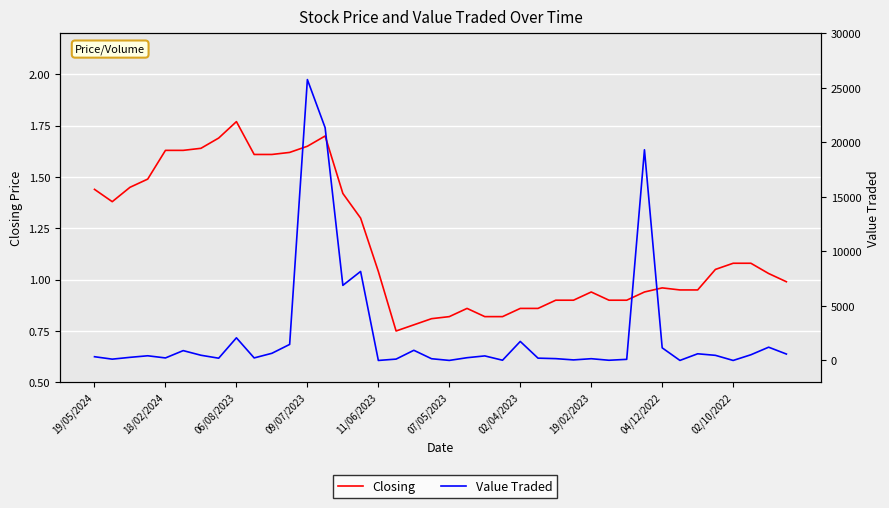

How many lines are shown in the chart?

2